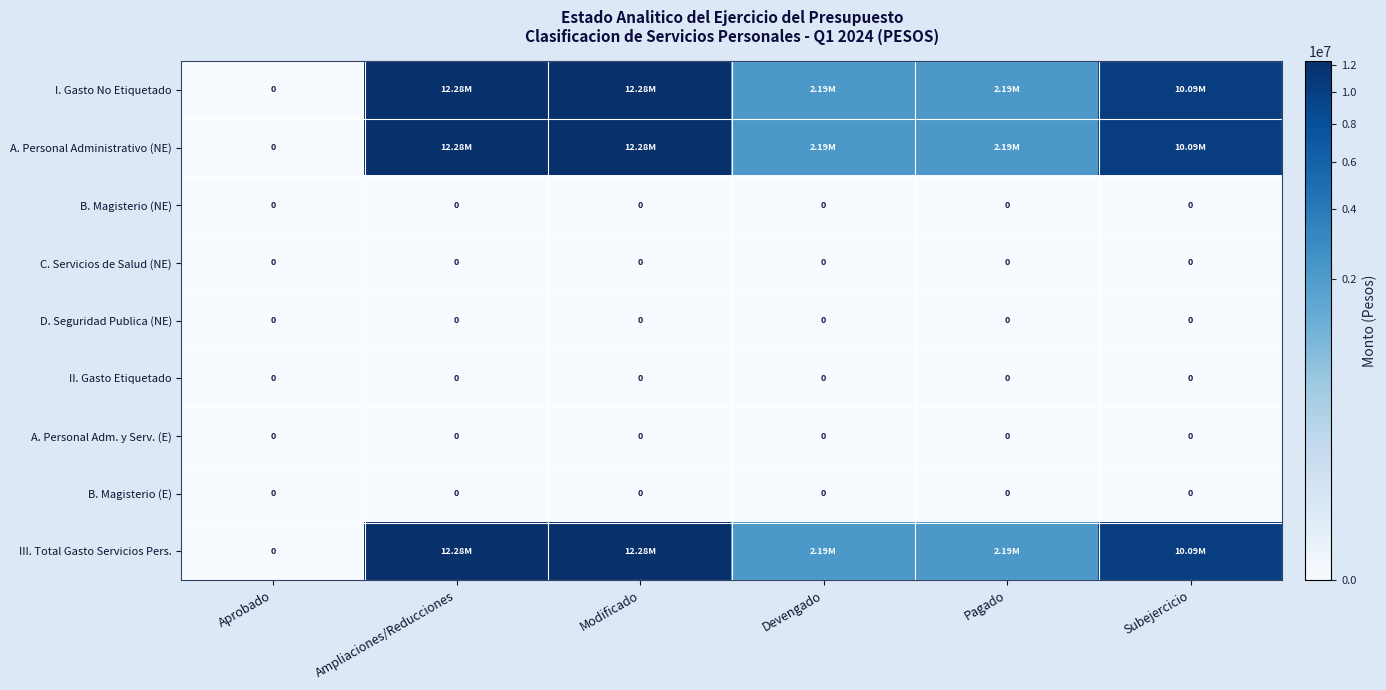

Count the number of data series in this chart.

9